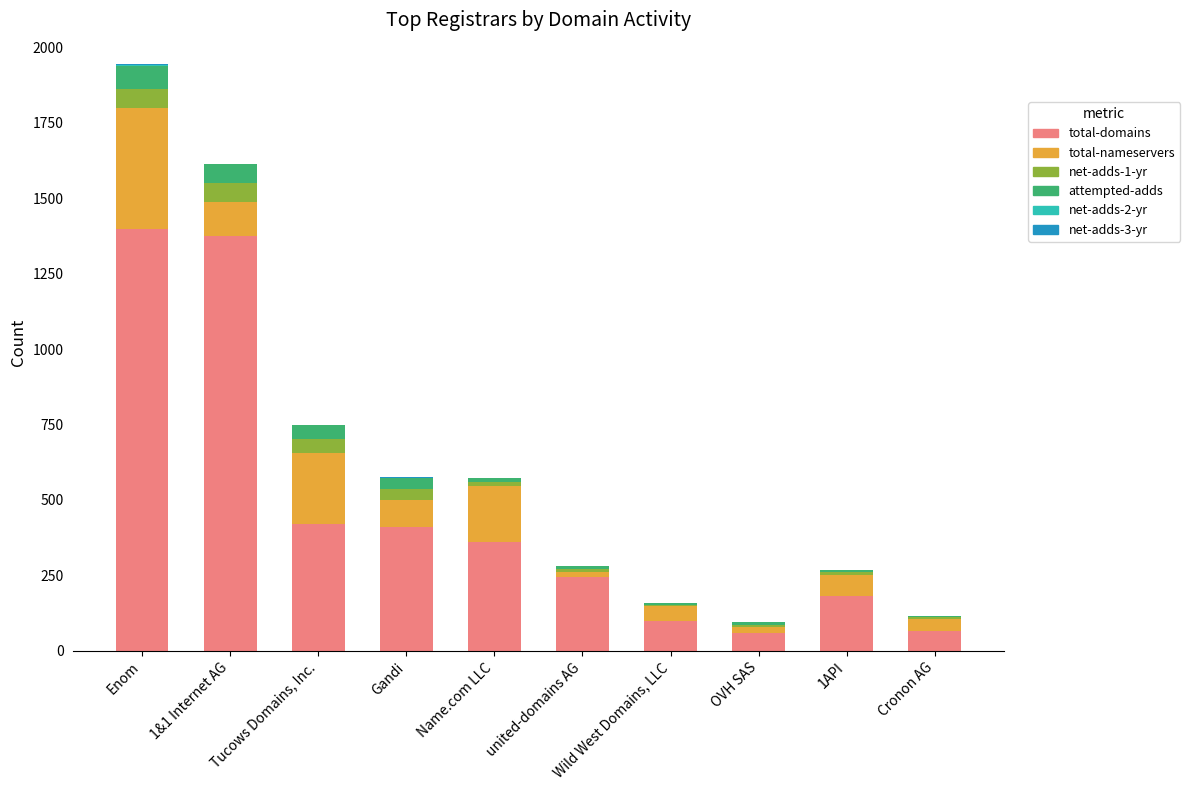

What is the difference between the total-nameservers values at Gandi and Tucows Domains, Inc.?

144